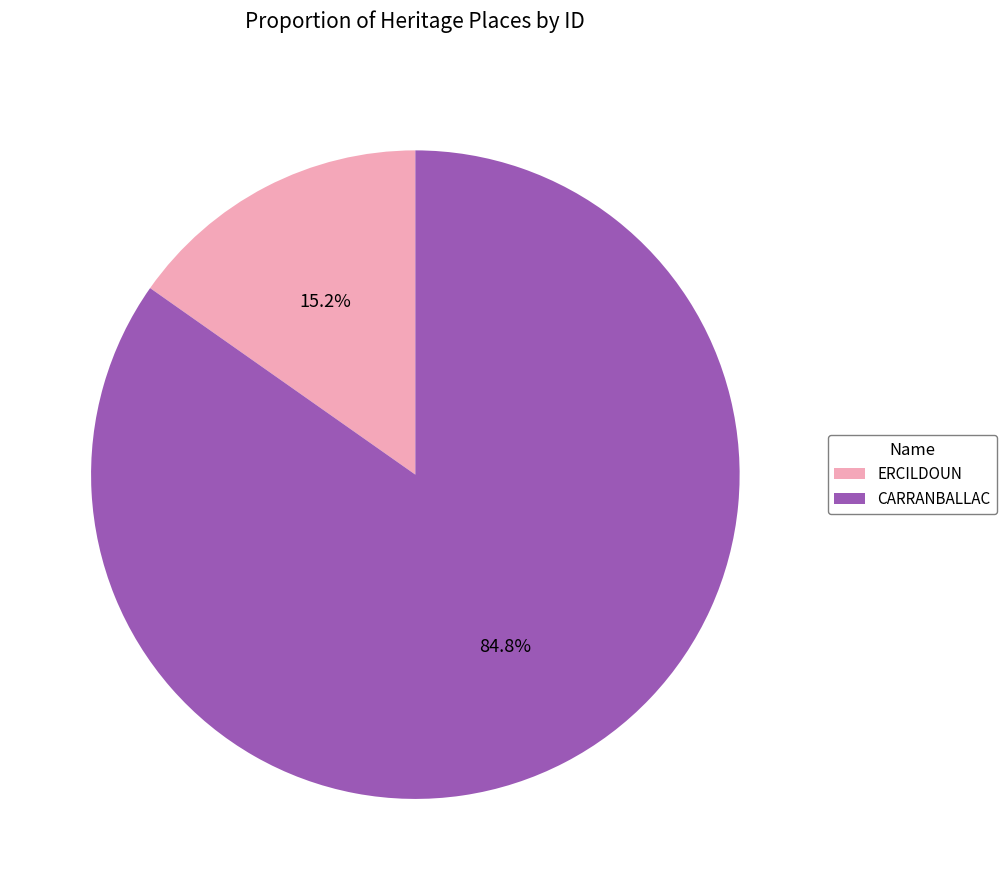

Does CARRANBALLAC account for over 50% of the chart?

Yes